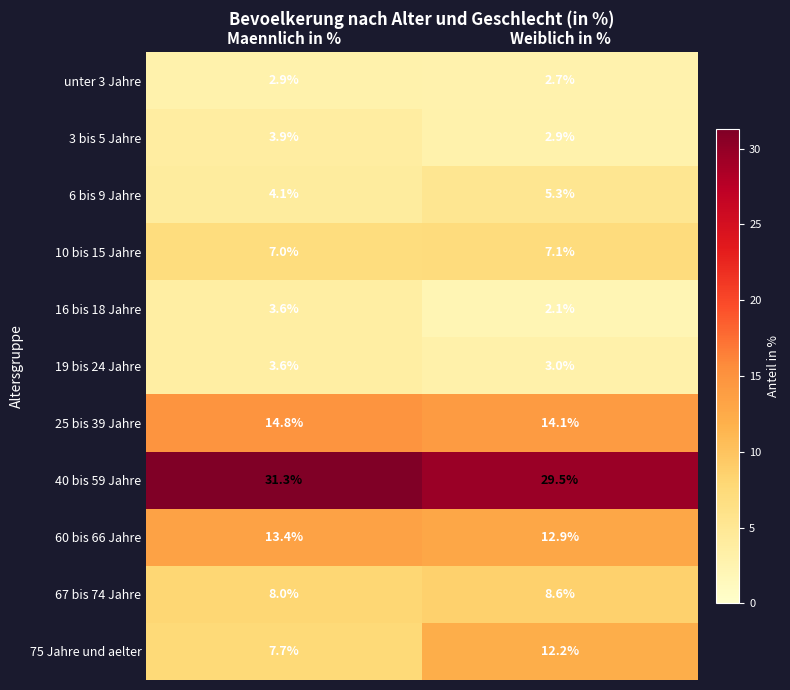

What is the total value across all series at Weiblich in %?

100.4